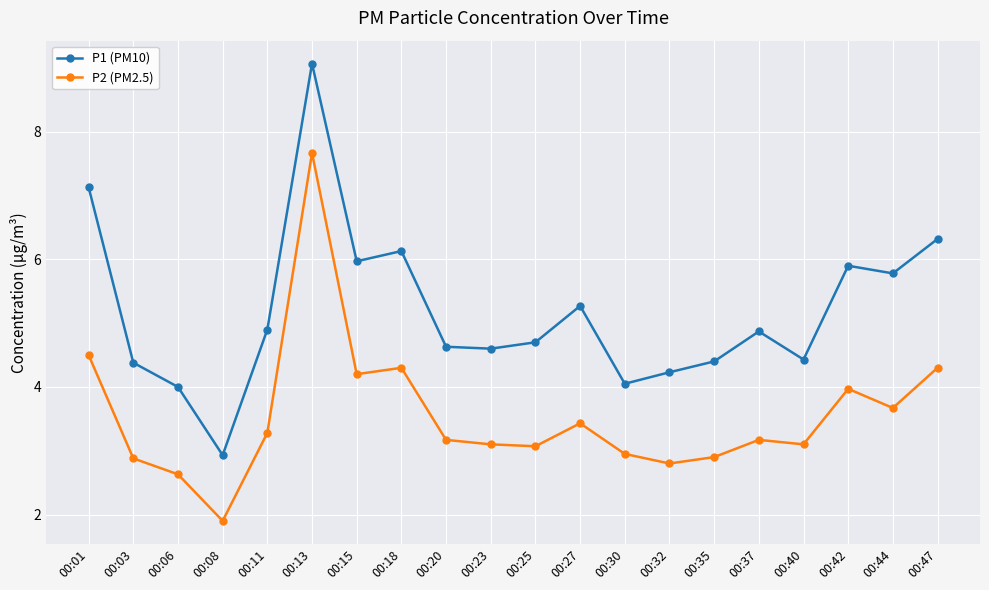

Which category has the highest value in the P2 (PM2.5) series?

00:13